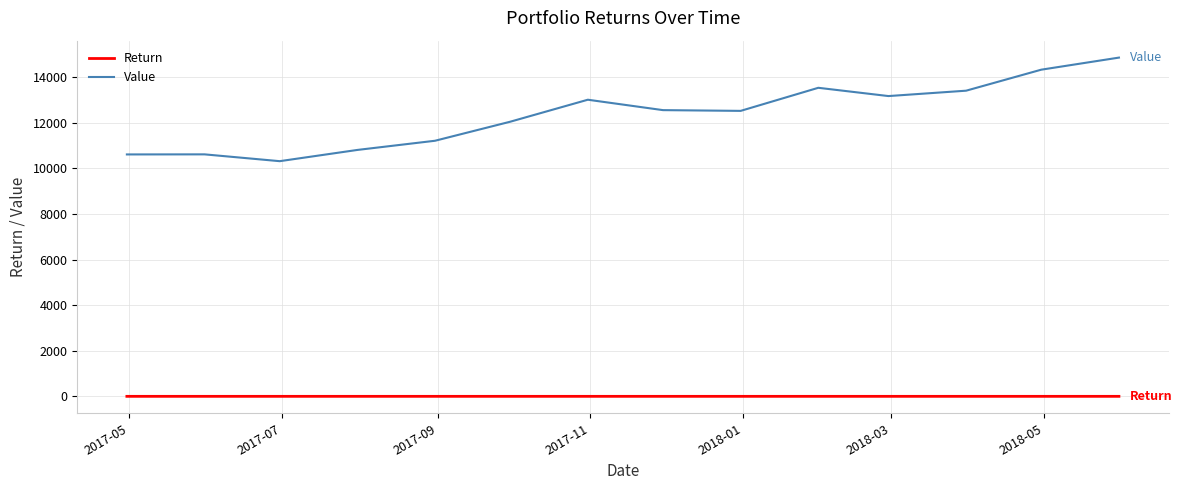

What is the highest value of the Return series?

0.1